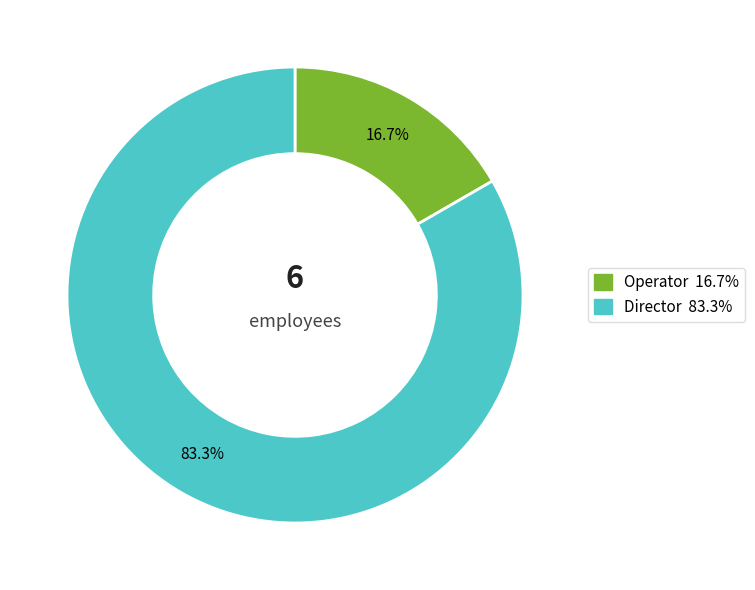

Is there a majority slice in this chart?

Yes